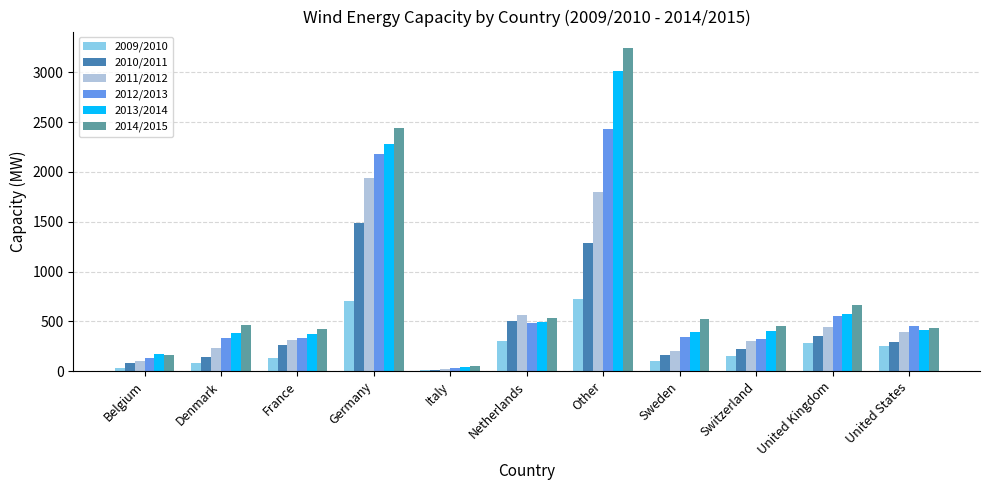

How many series are shown in this chart?

6